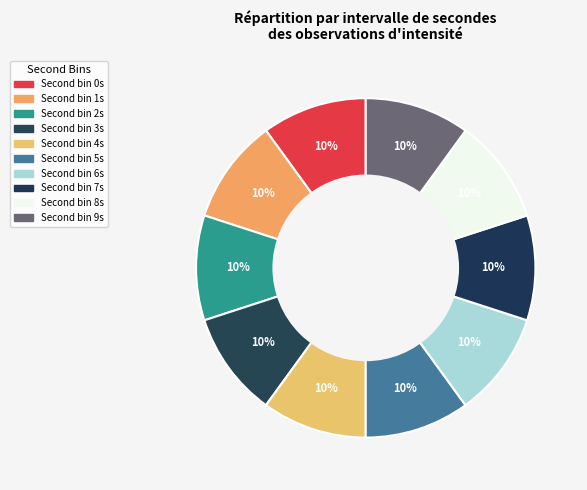

How many segments does this pie chart have?

10